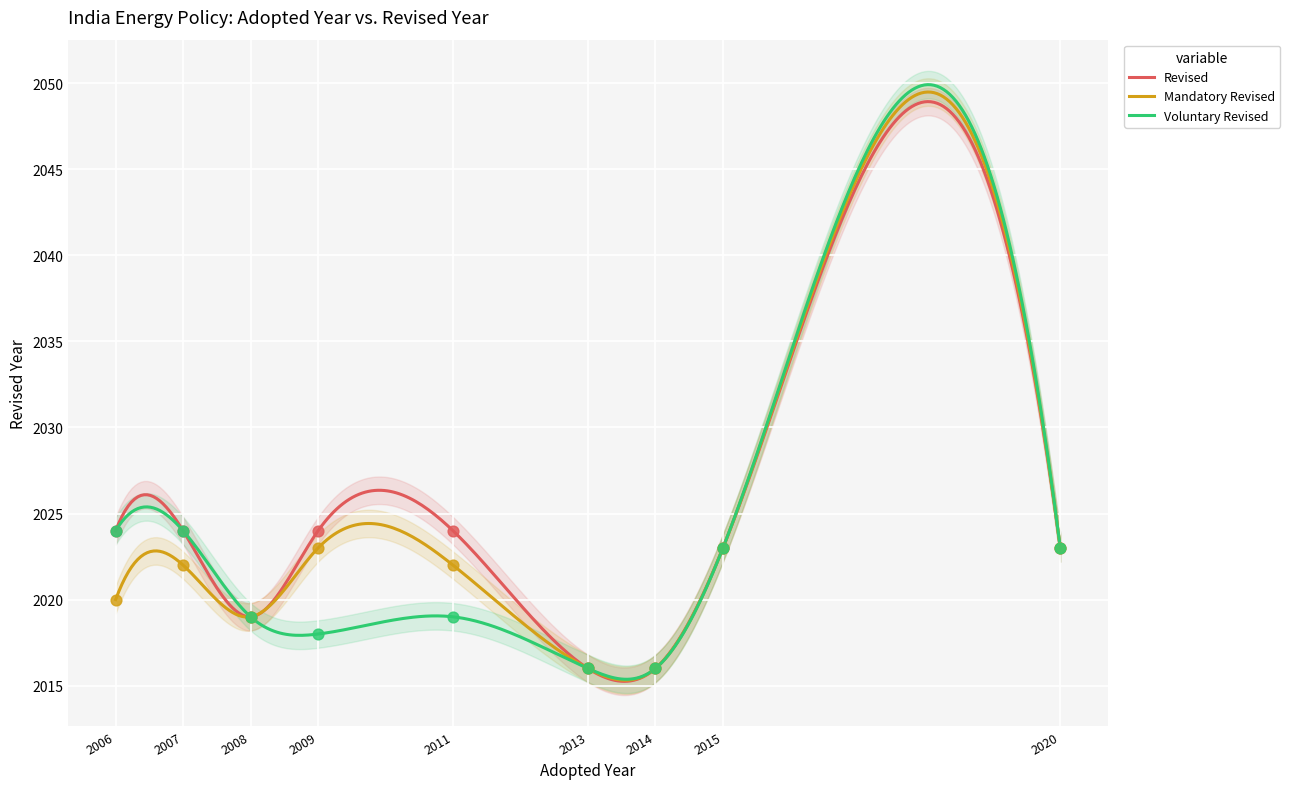

What are all the series names shown in the legend?

Revised, Mandatory Revised, Voluntary Revised